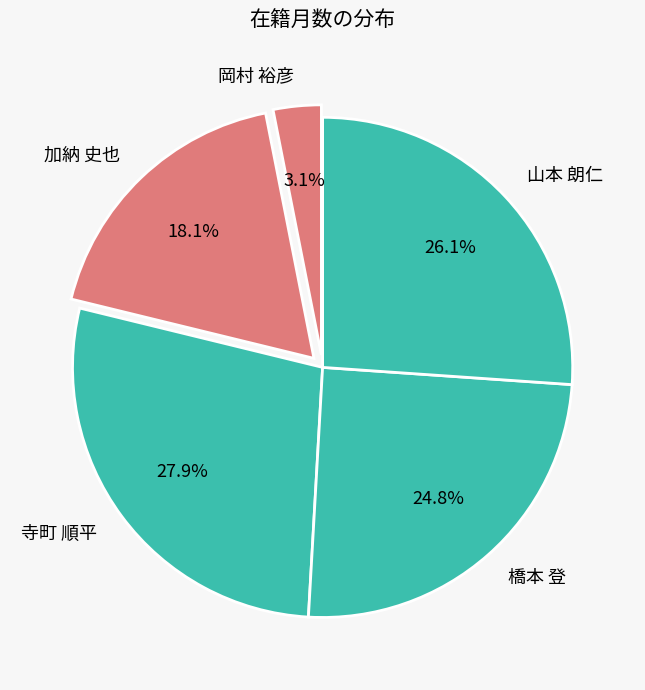

Rank the categories by value from lowest to highest.

岡村 裕彦, 加納 史也, 橋本 登, 山本 朗仁, 寺町 順平